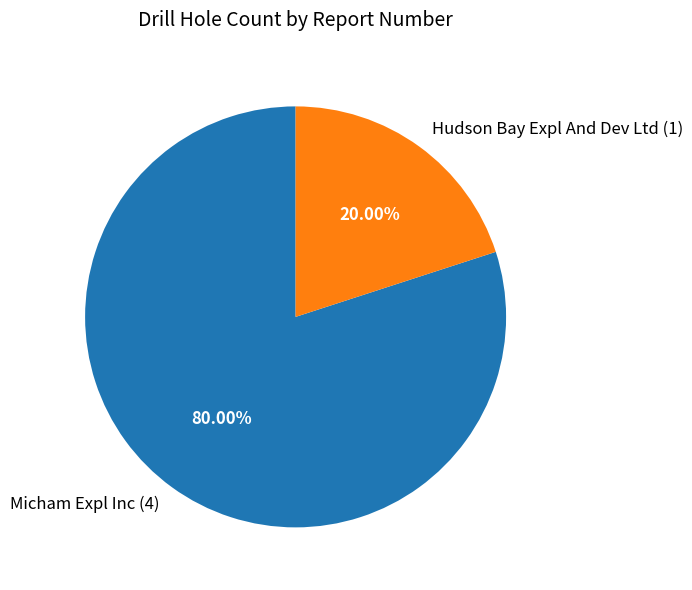

Rank the categories by value from highest to lowest.

Micham Expl Inc (4), Hudson Bay Expl And Dev Ltd (1)